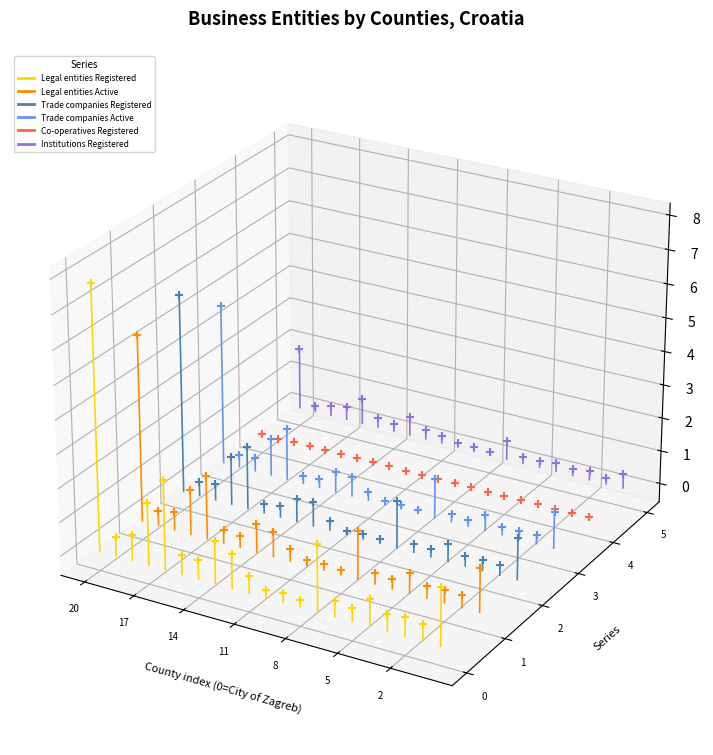

Which series reaches the minimum Y coordinate?

Legal entities Registered